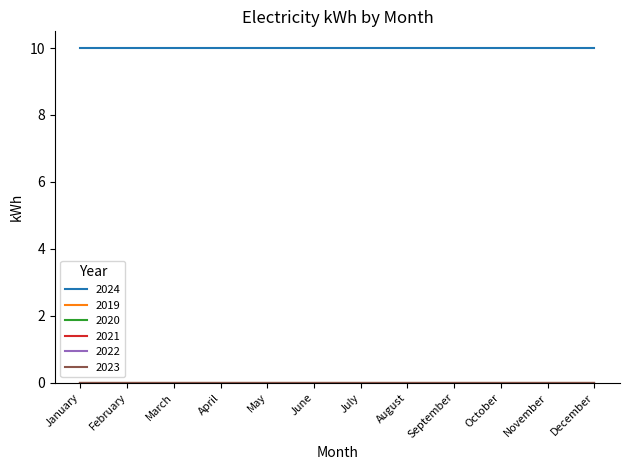

List the series in order of their peak value, highest first.

2024, 2019, 2020, 2021, 2022, 2023